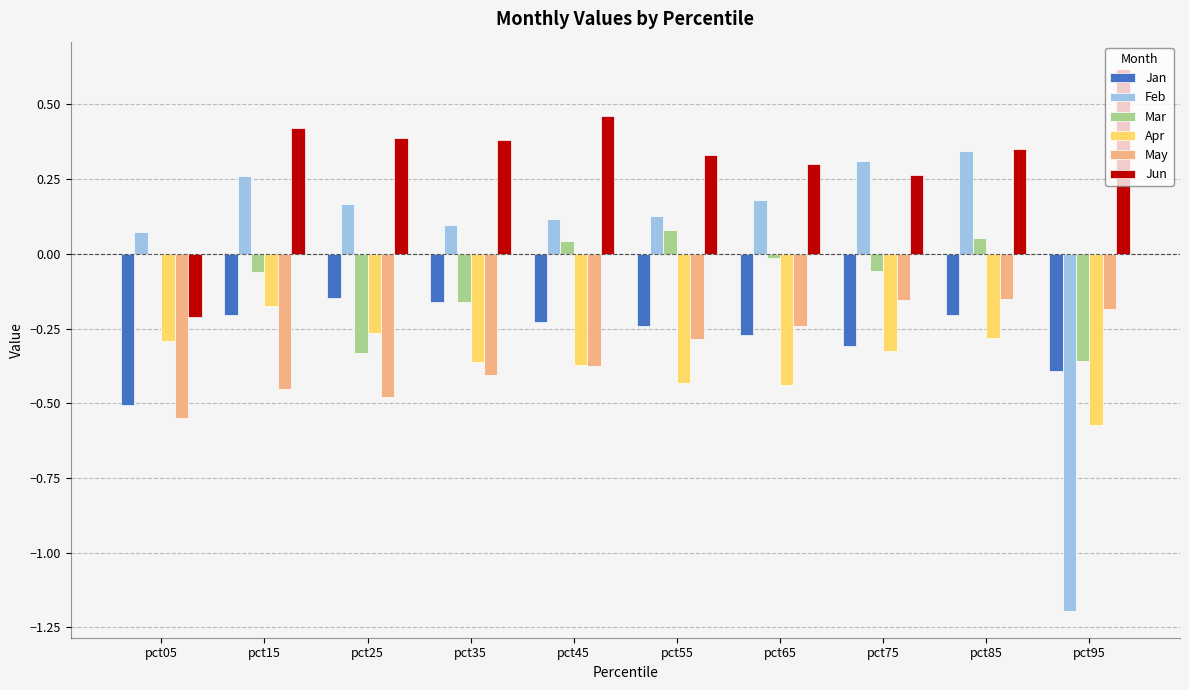

What is the greatest value displayed?

0.6